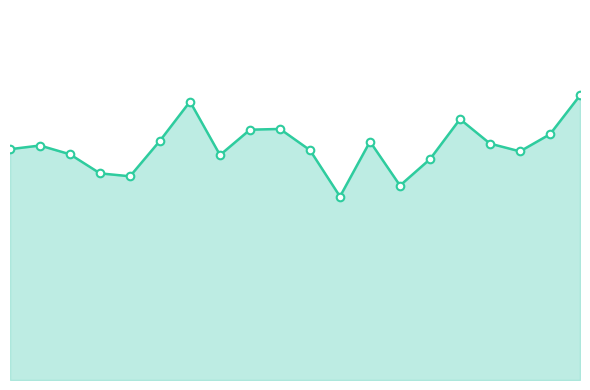

Is this an area chart (filled region under the line)?

Yes